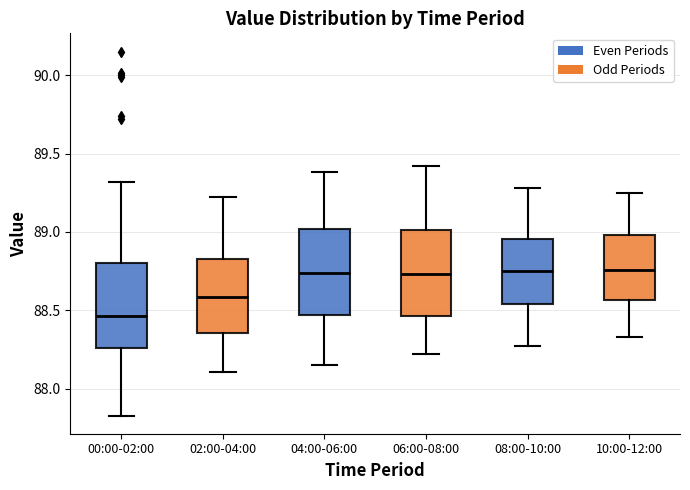

Reading left to right, read every box against the y-axis: the position of its median line, the range the box covers, and the ends of its whiskers. The values are not printed on the chart, so give them approximately, as read against the axis.

00:00-02:00: median 88.45, box 88.25 to 88.80, whiskers 87.85 to 89.30
02:00-04:00: median 88.60, box 88.35 to 88.85, whiskers 88.10 to 89.20
04:00-06:00: median 88.75, box 88.45 to 89.00, whiskers 88.15 to 89.40
06:00-08:00: median 88.75, box 88.45 to 89.00, whiskers 88.20 to 89.40
08:00-10:00: median 88.75, box 88.55 to 88.95, whiskers 88.25 to 89.30
10:00-12:00: median 88.75, box 88.55 to 89.00, whiskers 88.35 to 89.25